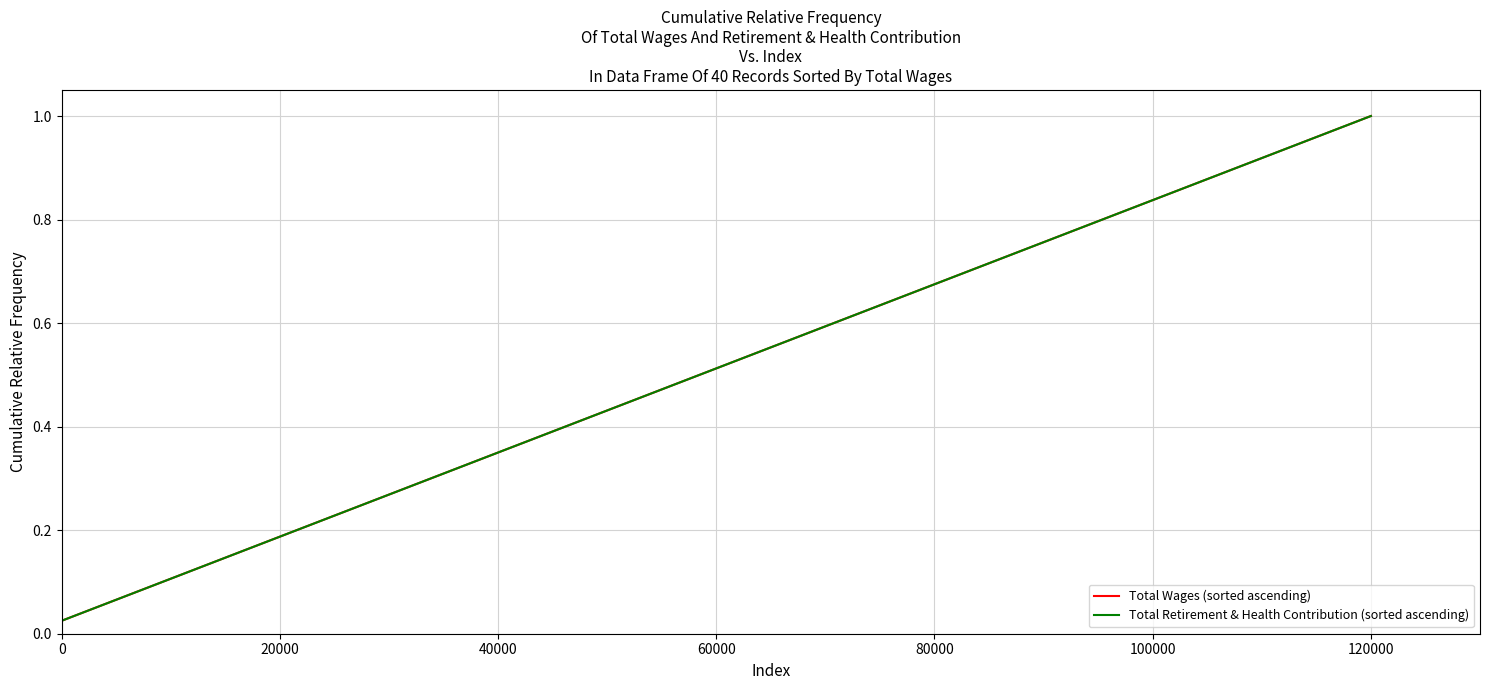

True or false: Total Retirement & Health Contribution (sorted ascending) and Total Wages (sorted ascending) intersect in this chart.

False